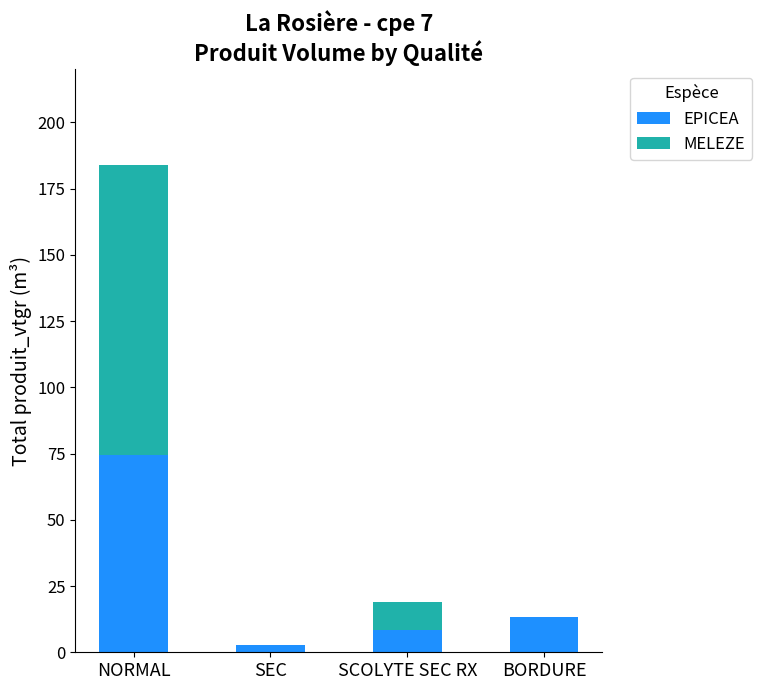

At which category is the sum across all series the highest?

NORMAL